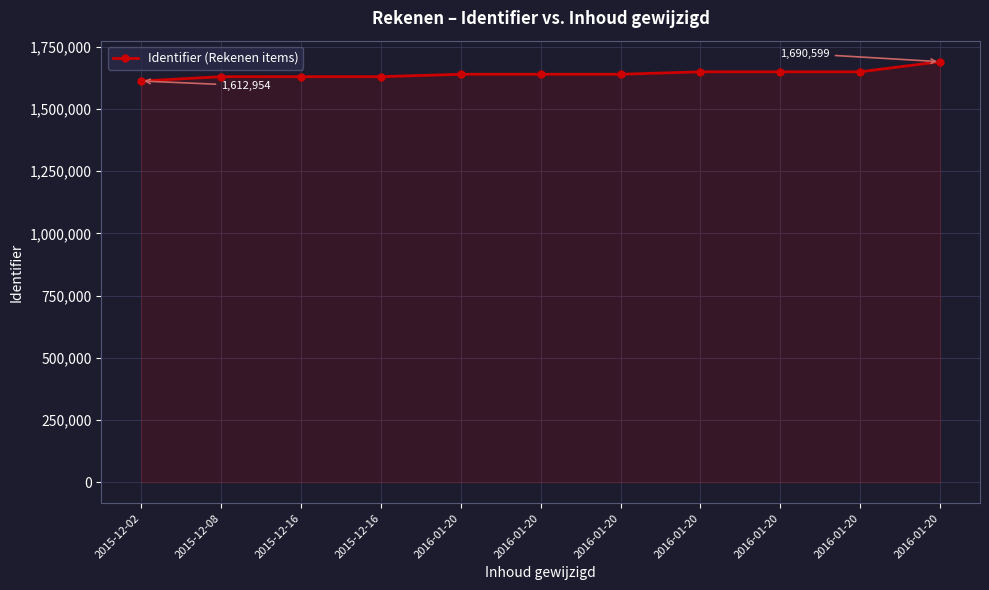

How many data points are less than 1640074?

5